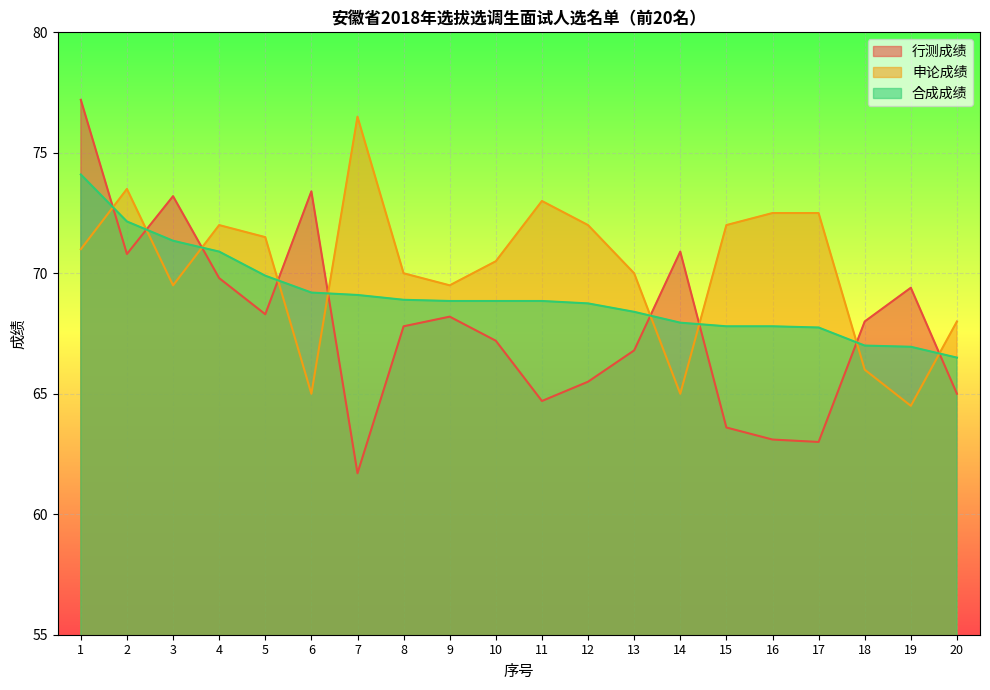

What is the difference between the second highest and minimum values in the 申论成绩 series?

9.0